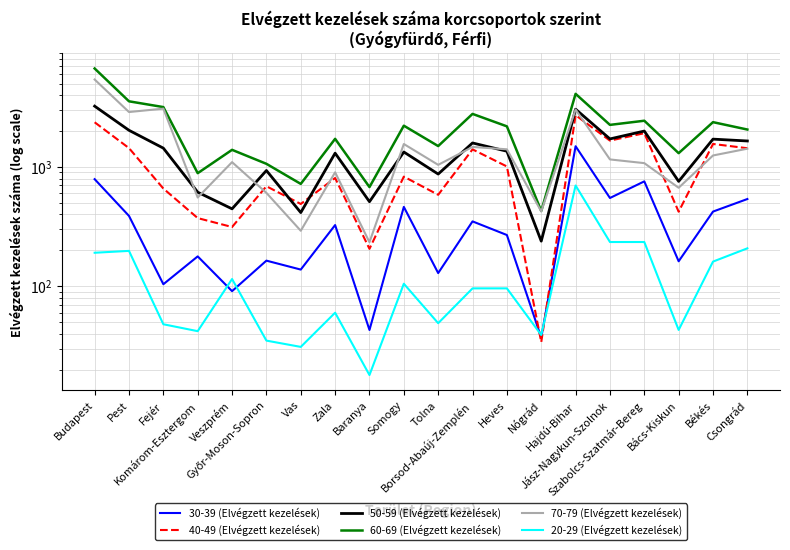

The value of 70-79 (Elvégzett kezelések) at Hajdú-Bihar is 1131. True or false?

False